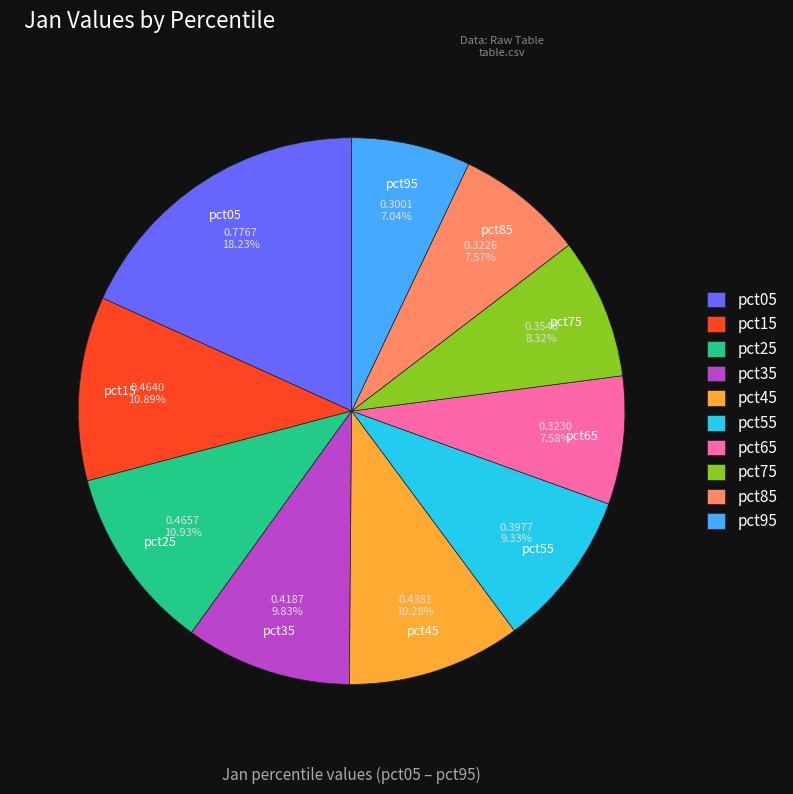

To the nearest percent, what portion does pct55 represent?

9%